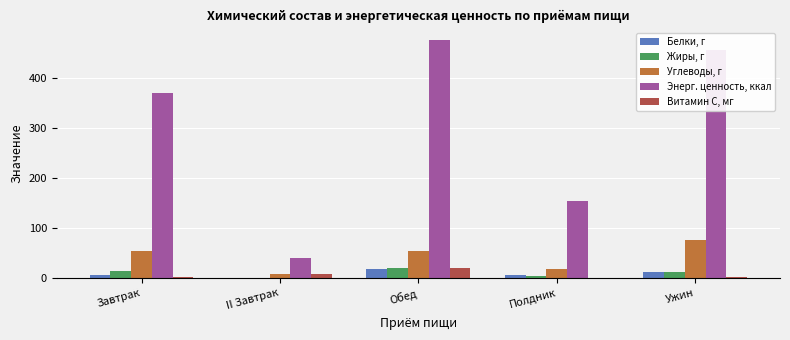

The Витамин С, мг series shows 3.0 at Завтрак. True or false?

True